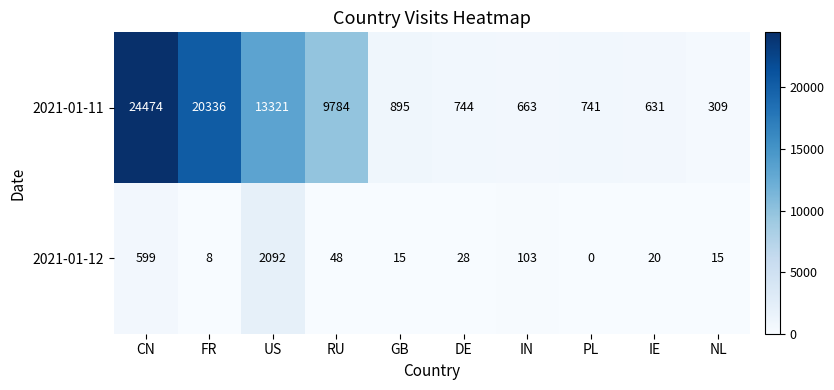

At which category is the sum across all series the highest?

CN